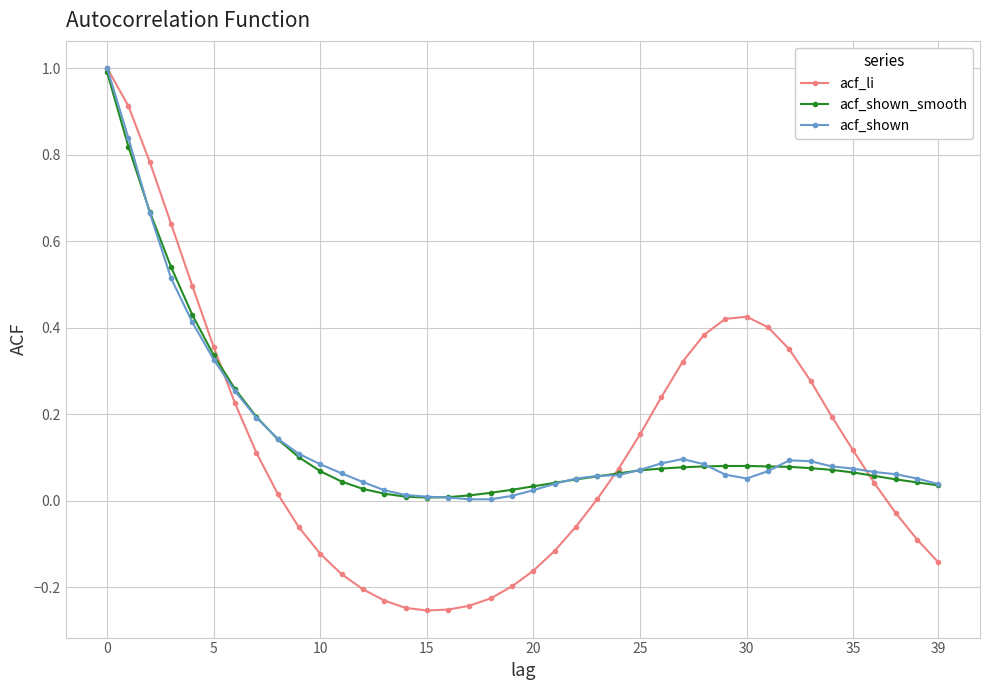

Which series has the largest range (max minus min)?

acf_li